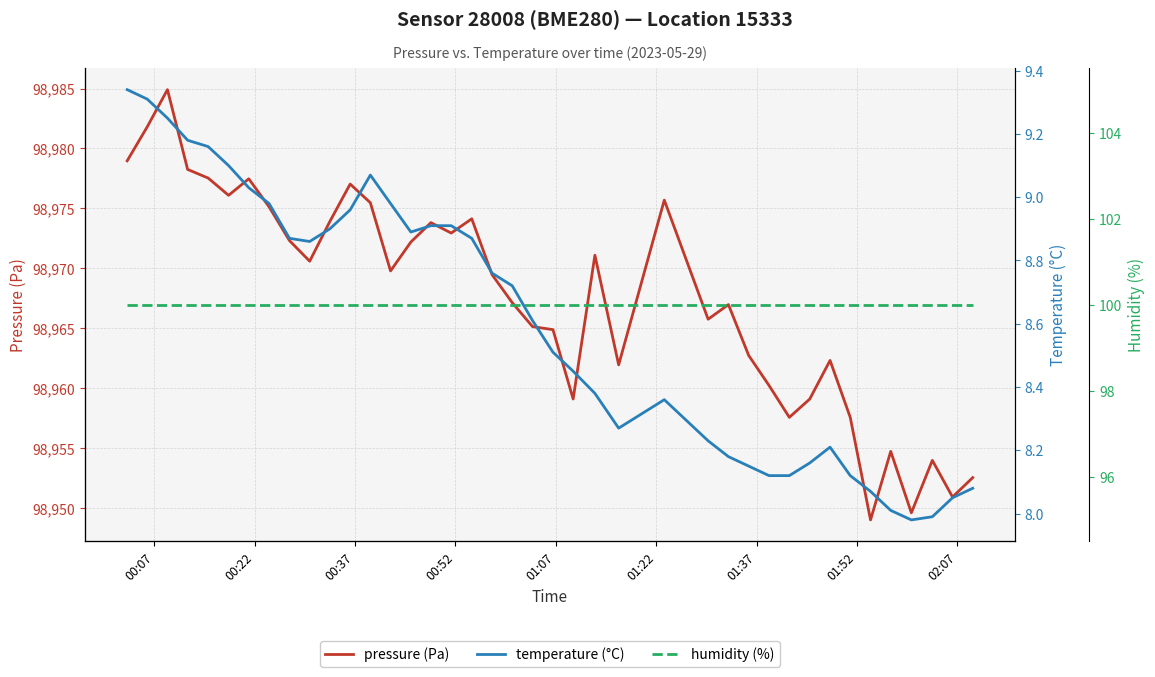

Is it true that temperature equals 2.2 at 15?

False